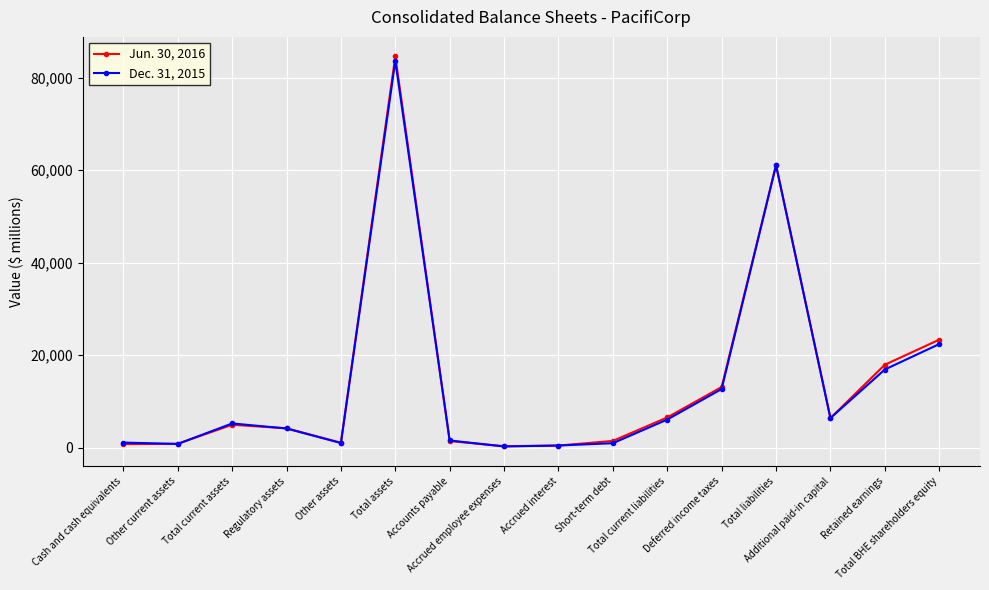

How many lines are shown in the chart?

2